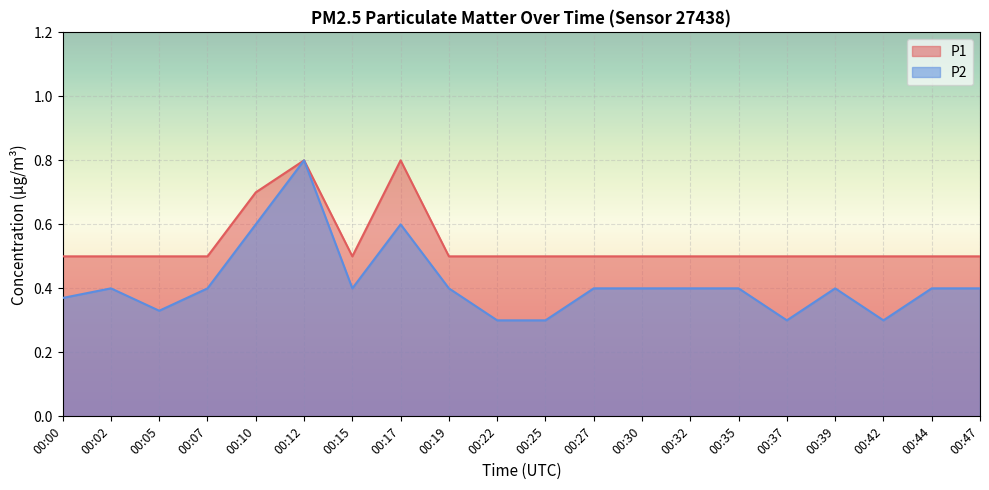

At which category does P1 reach its first local peak?

00:12